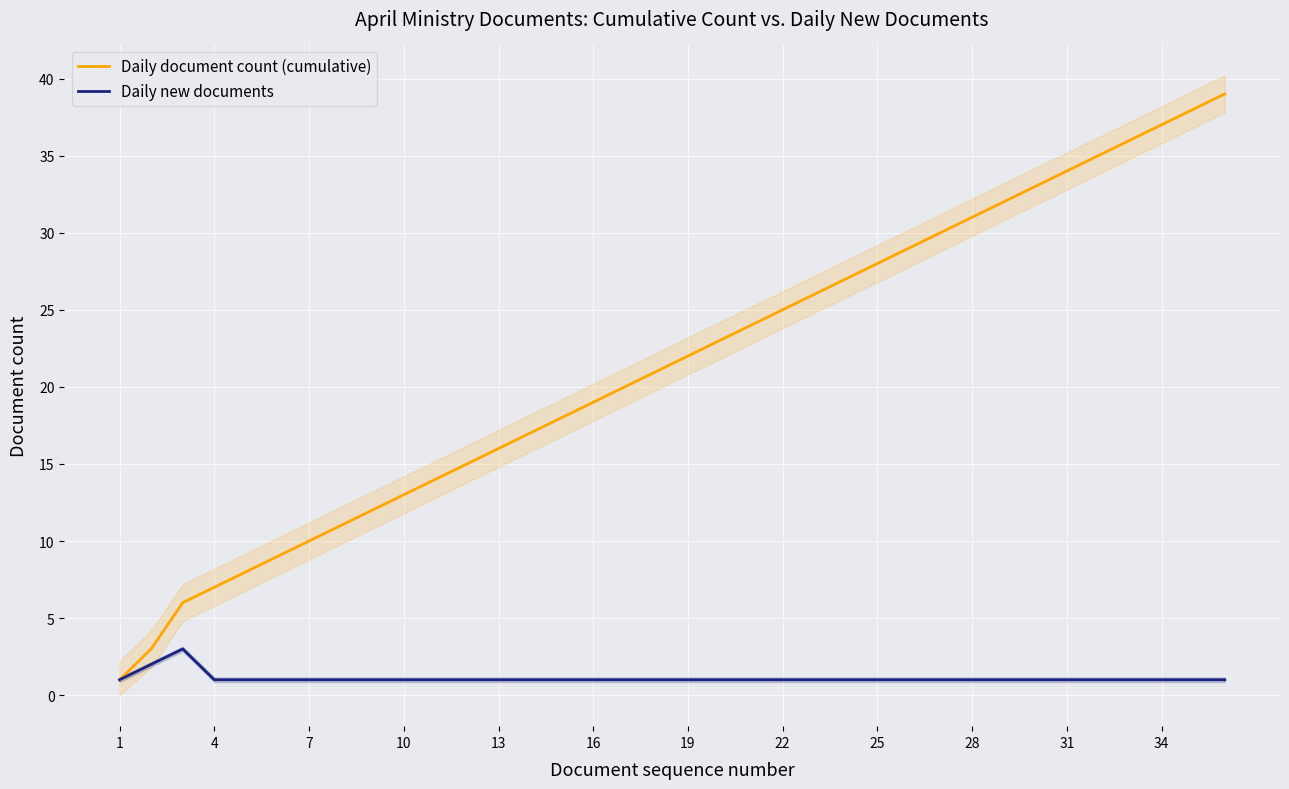

Rank the series at 1 from highest to lowest value.

Daily document count (cumulative), Daily new documents